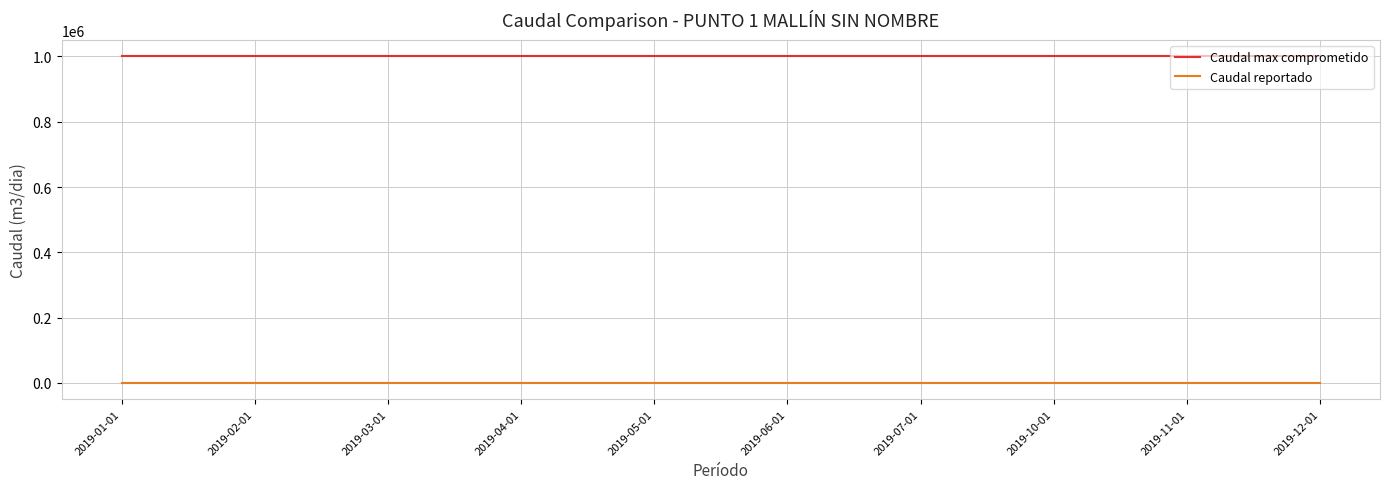

Count the number of data series in this chart.

2